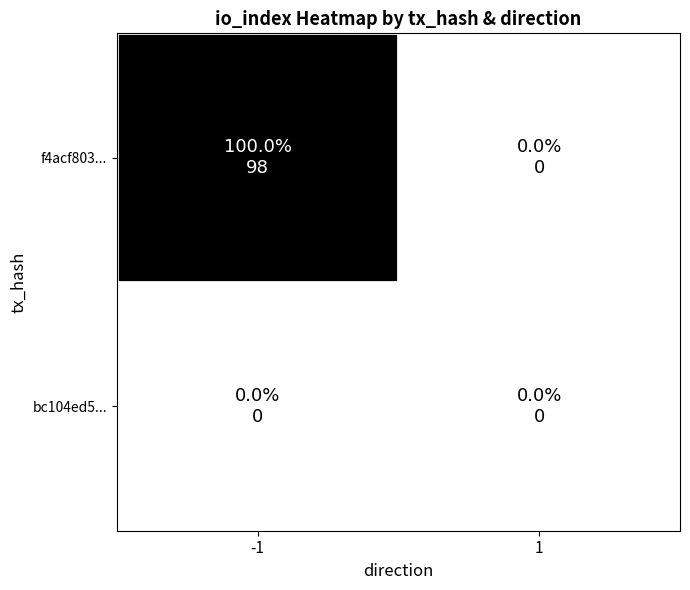

Reading left to right, what are all the values shown in this chart?

f4acf803...: -1=1	1=0
bc104ed5...: -1=0	1=0